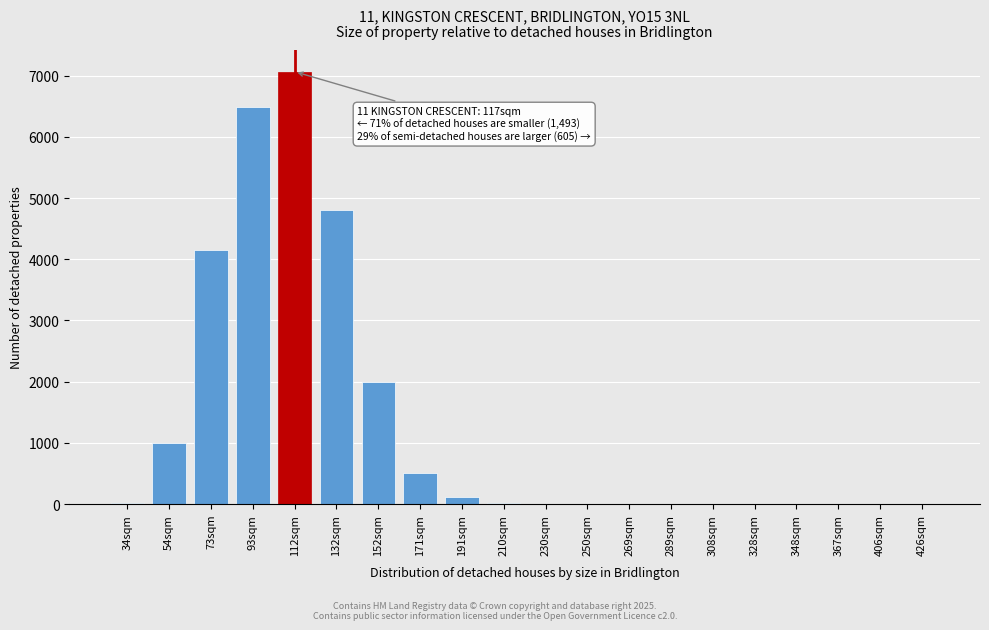

The chart shows a value of 1 at 367sqm. True or false?

True